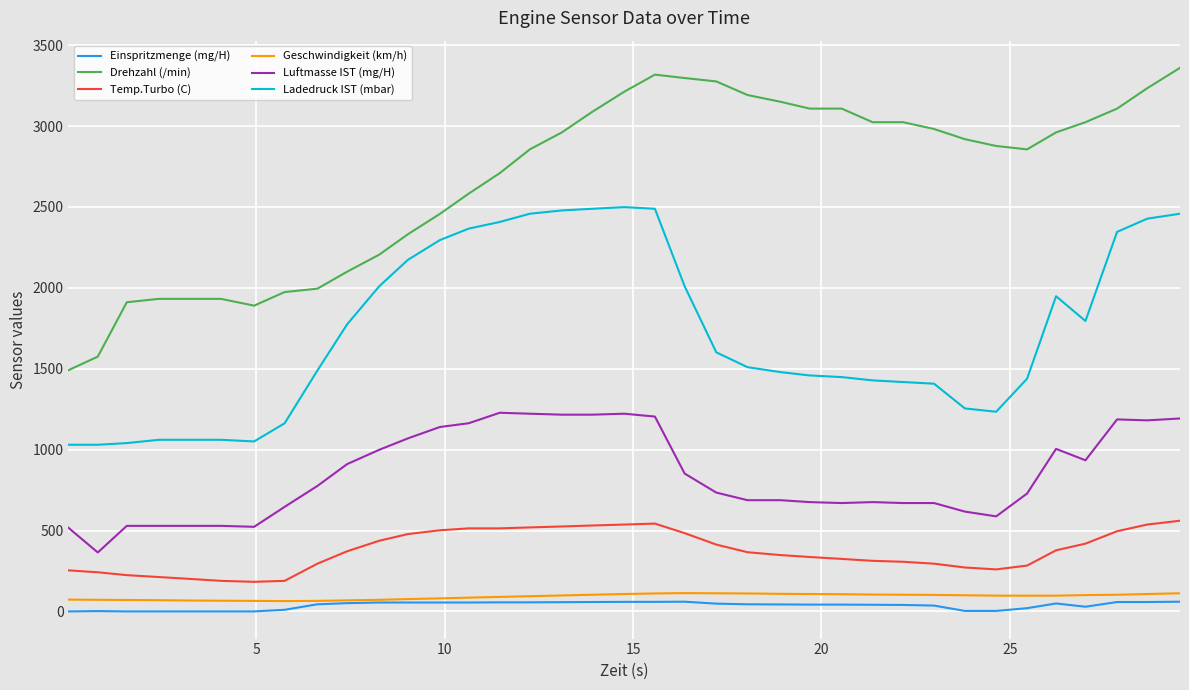

What is the highest value of the Luftmasse IST (mg/H) series?

1227.9